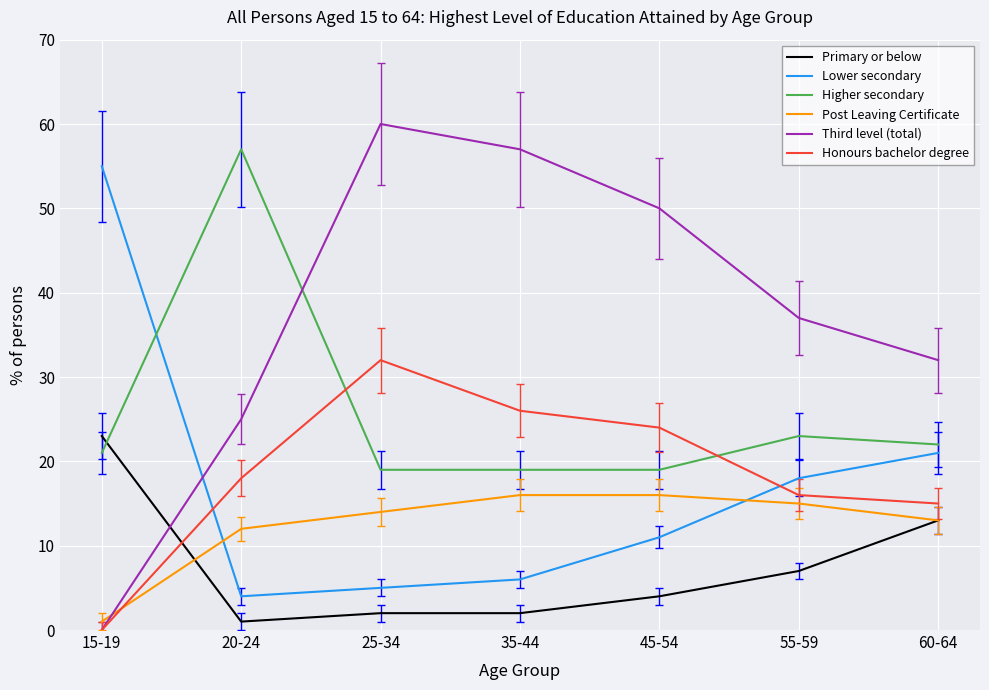

What is the difference between the highest and lowest values at 20-24?

56